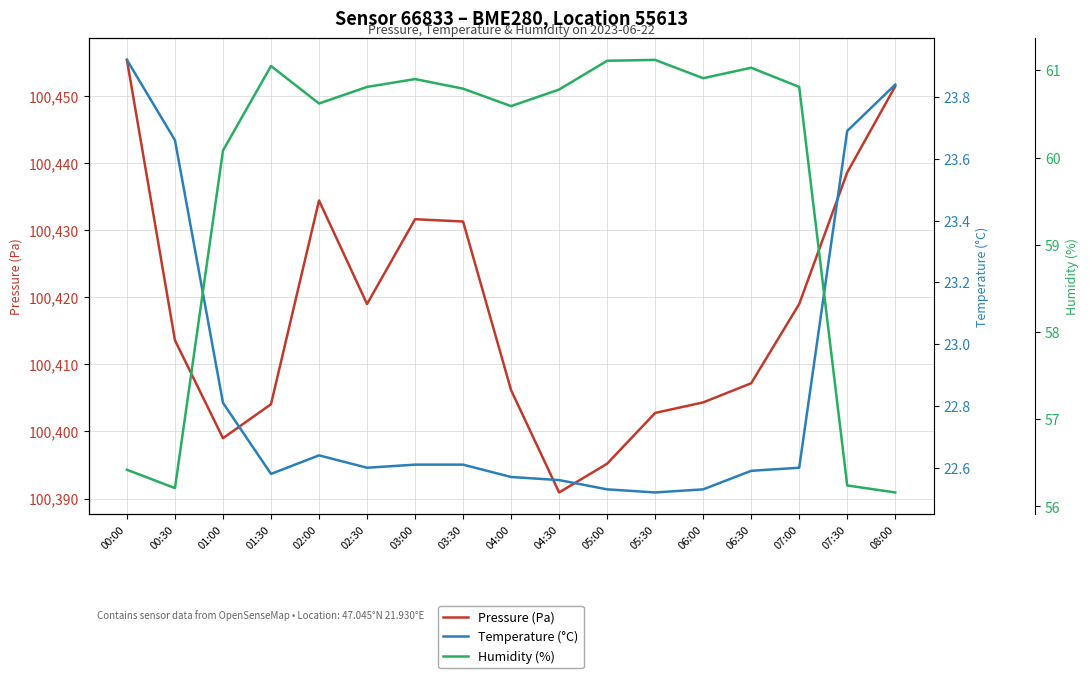

At which label is Pressure (Pa) closest to 100423?

02:30